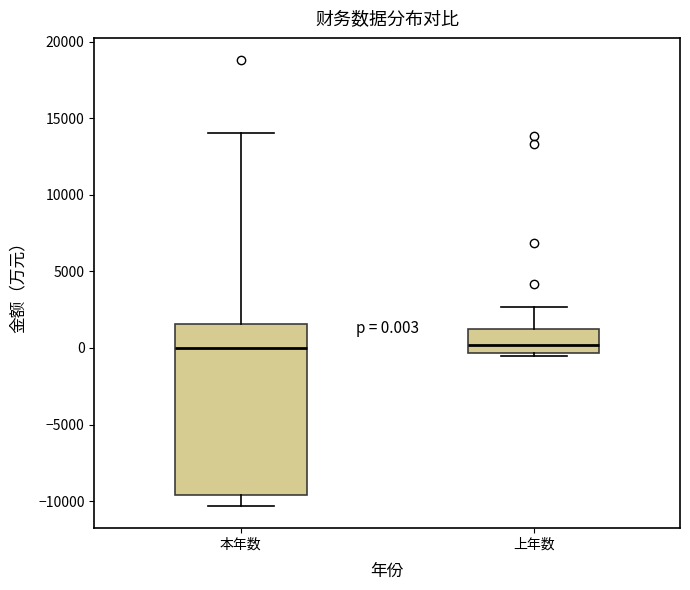

Which box is the tallest, from its lower edge to its upper edge?

本年数